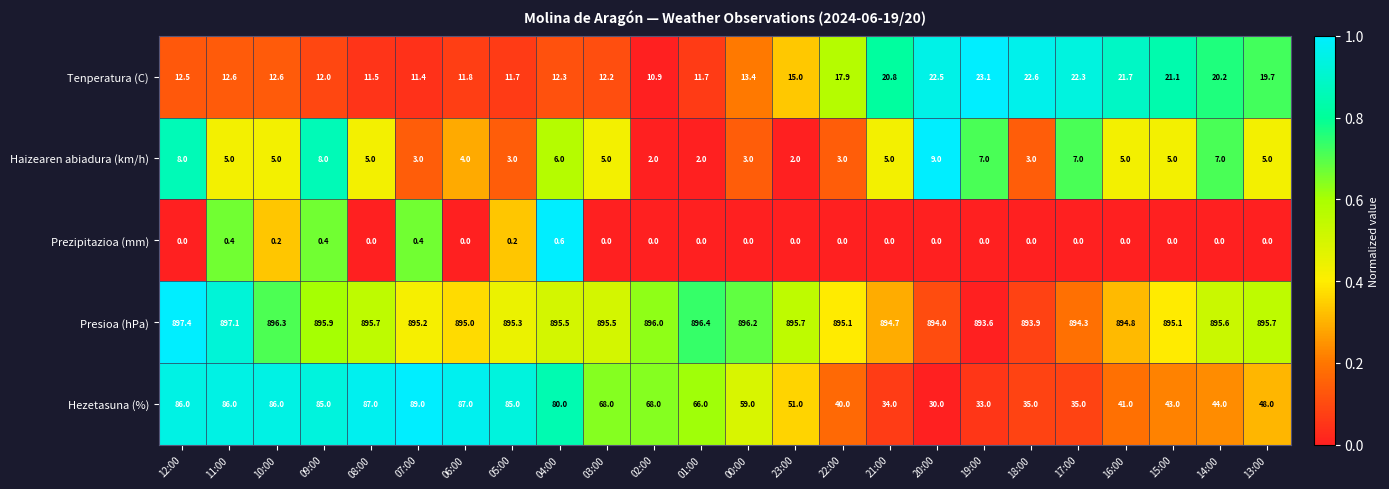

List the series in order of their peak value, highest first.

Presioa (hPa), Hezetasuna (%), Tenperatura (C), Haizearen abiadura (km/h), Prezipitazioa (mm)